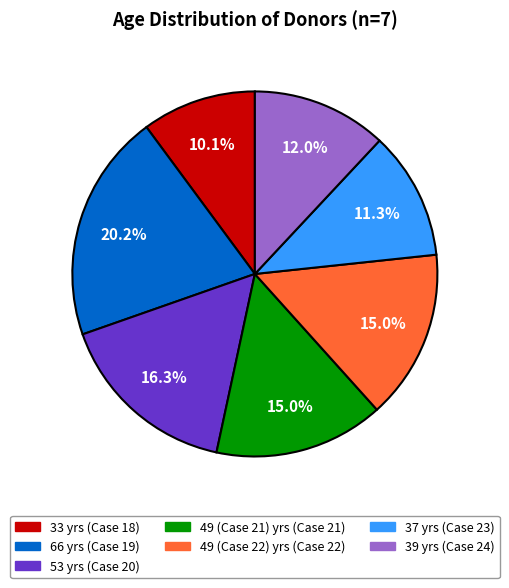

Is there any slice that represents more than half of the pie?

No